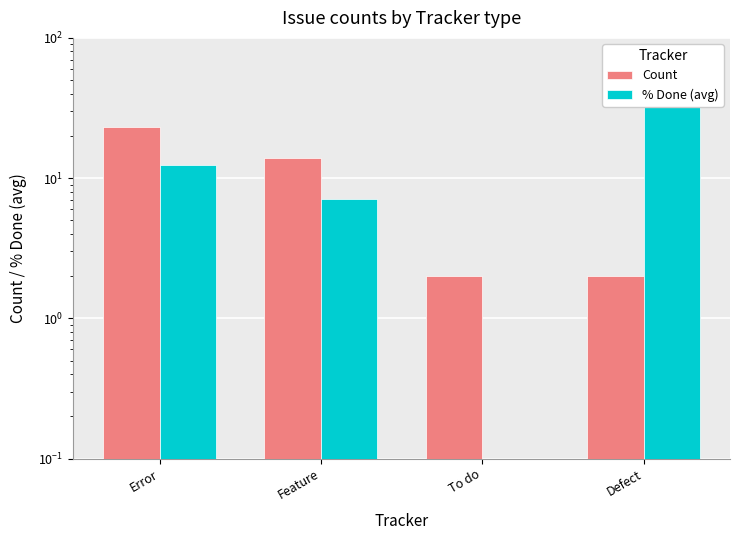

Is it true that % Done (avg) equals 12.5 at Error?

True